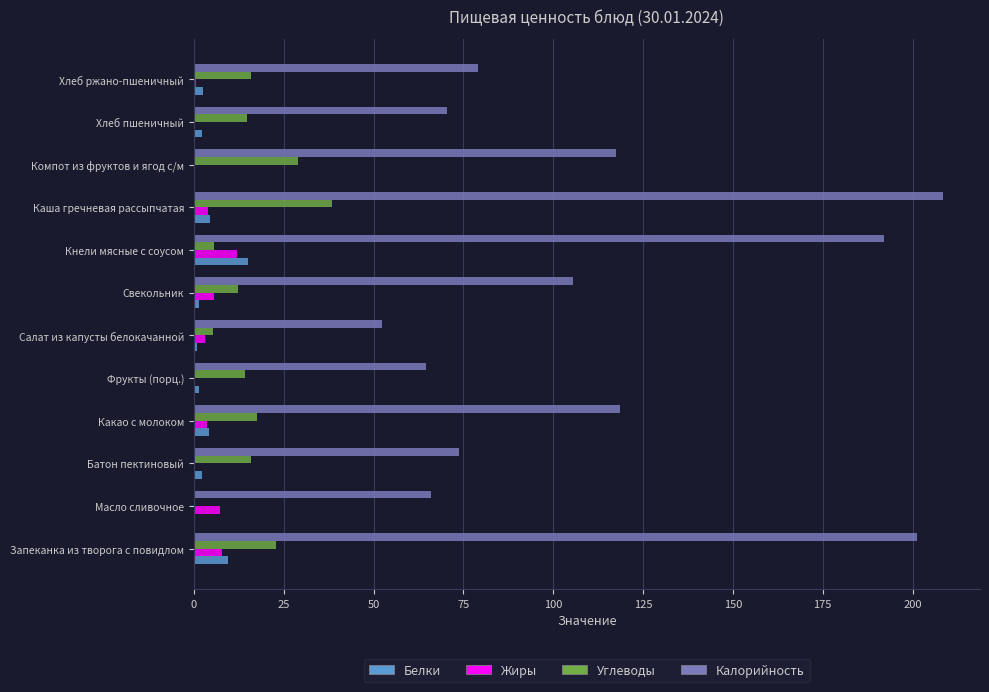

The value of Калорийность at Свекольник is 183.9. True or false?

False